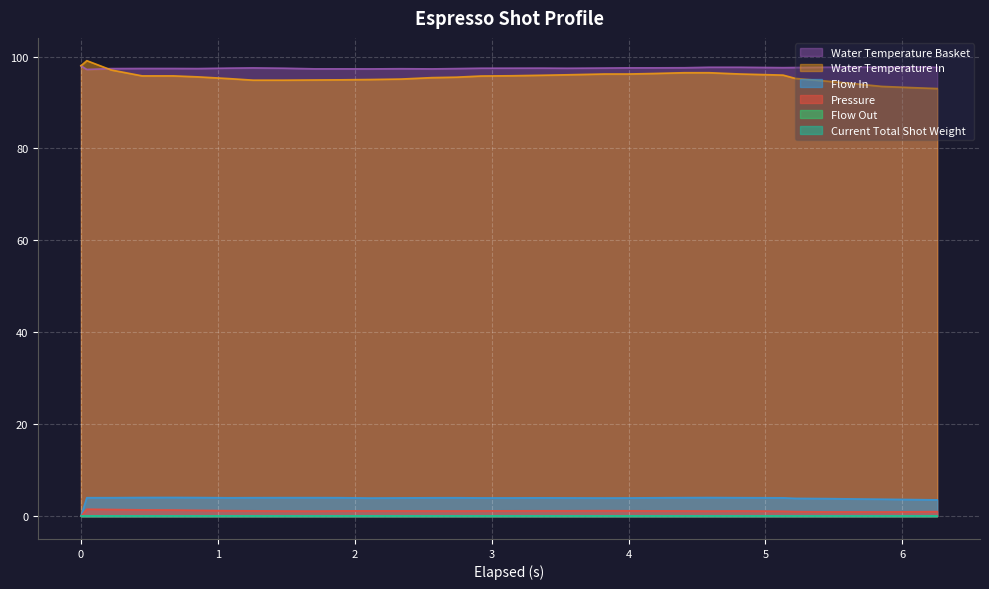

What is the value of the water_temperature_in point at the 16th from the left?

95.8